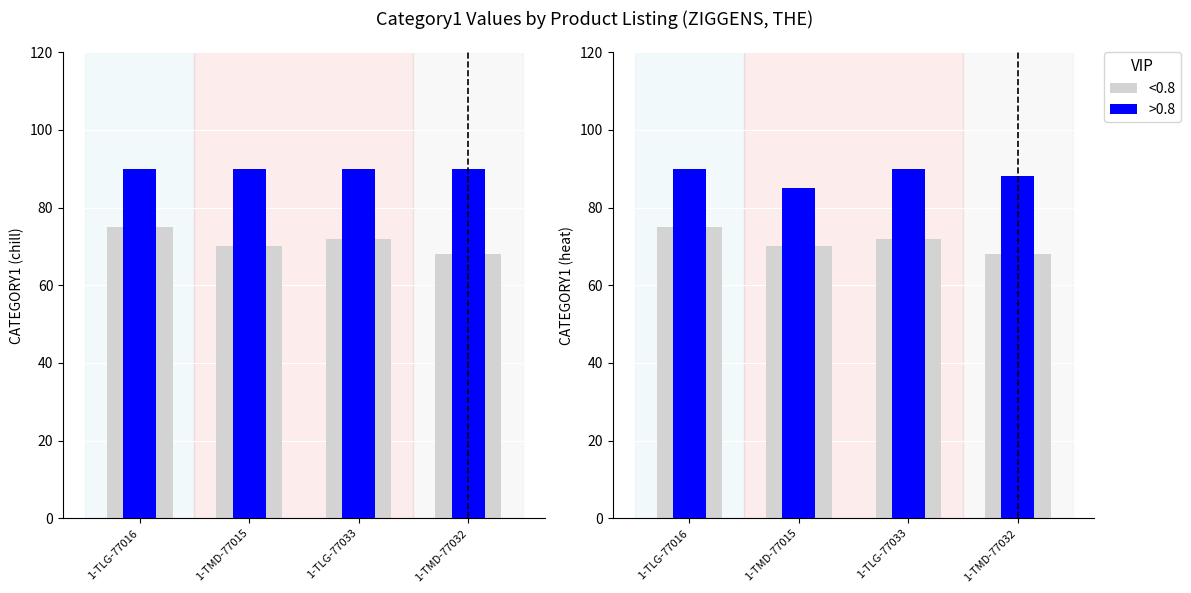

How many values in the >0.8 series are below 90?

2